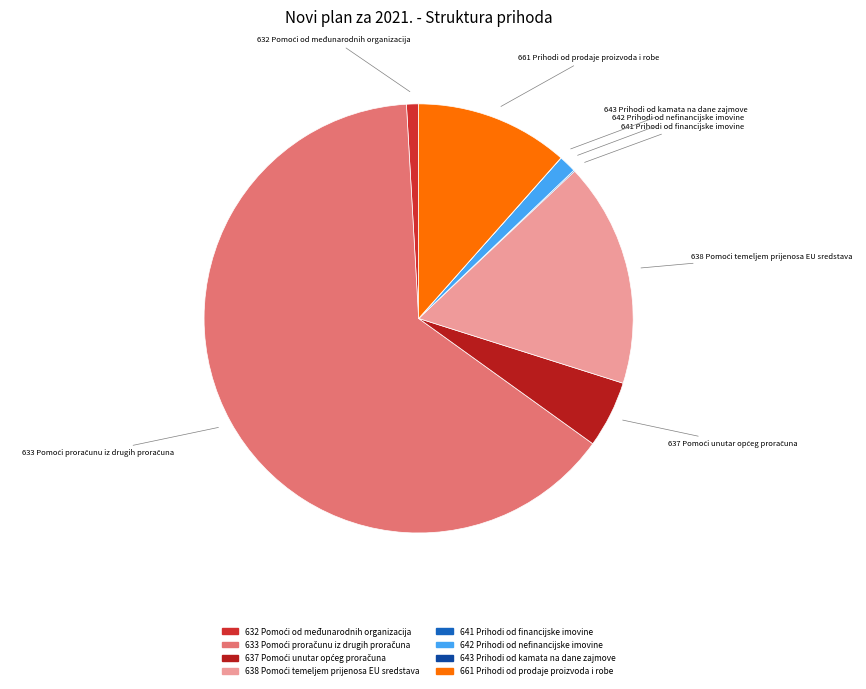

Is there a majority slice in this chart?

Yes